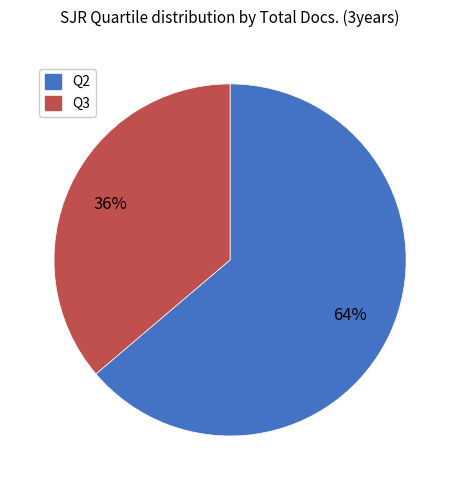

To the nearest percent, what is the average slice percentage?

50%